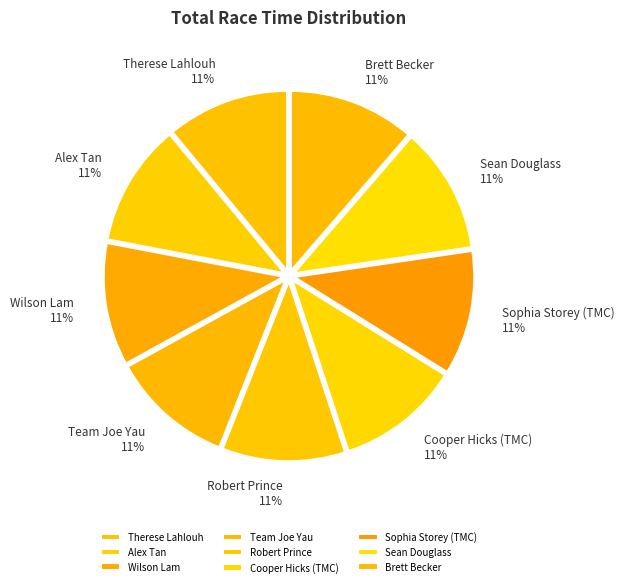

To the nearest percent, what percentage of the pie is Robert Prince?

11%